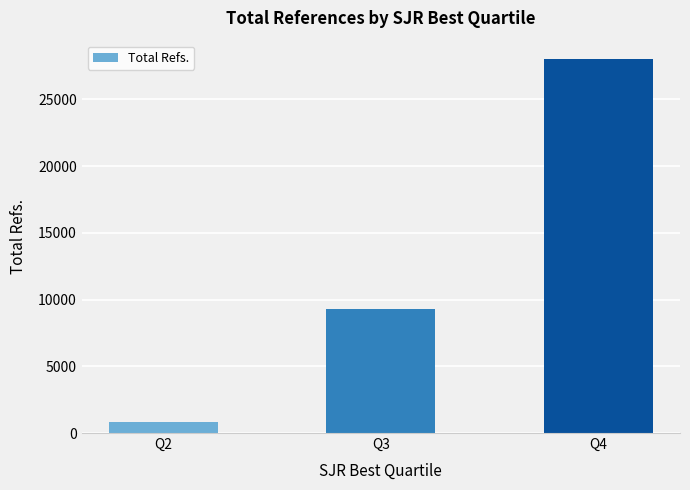

List the labels in order of value, smallest first.

Q2, Q3, Q4